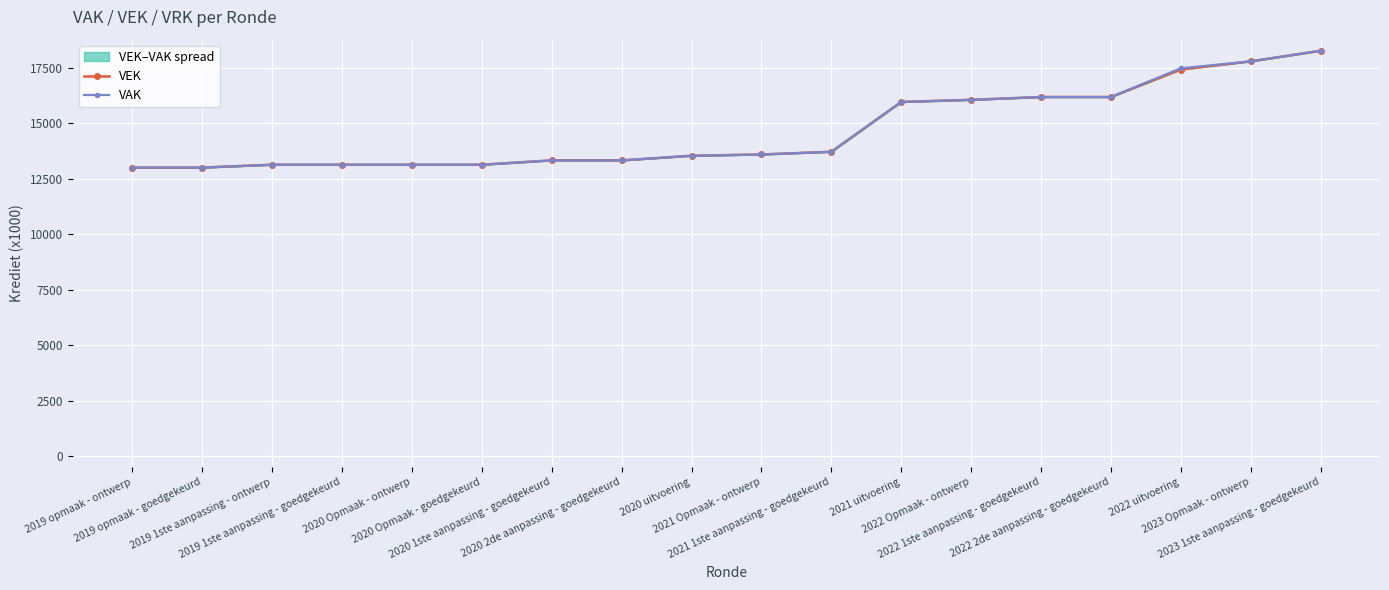

True or false: VEK and VAK cross at least once.

False